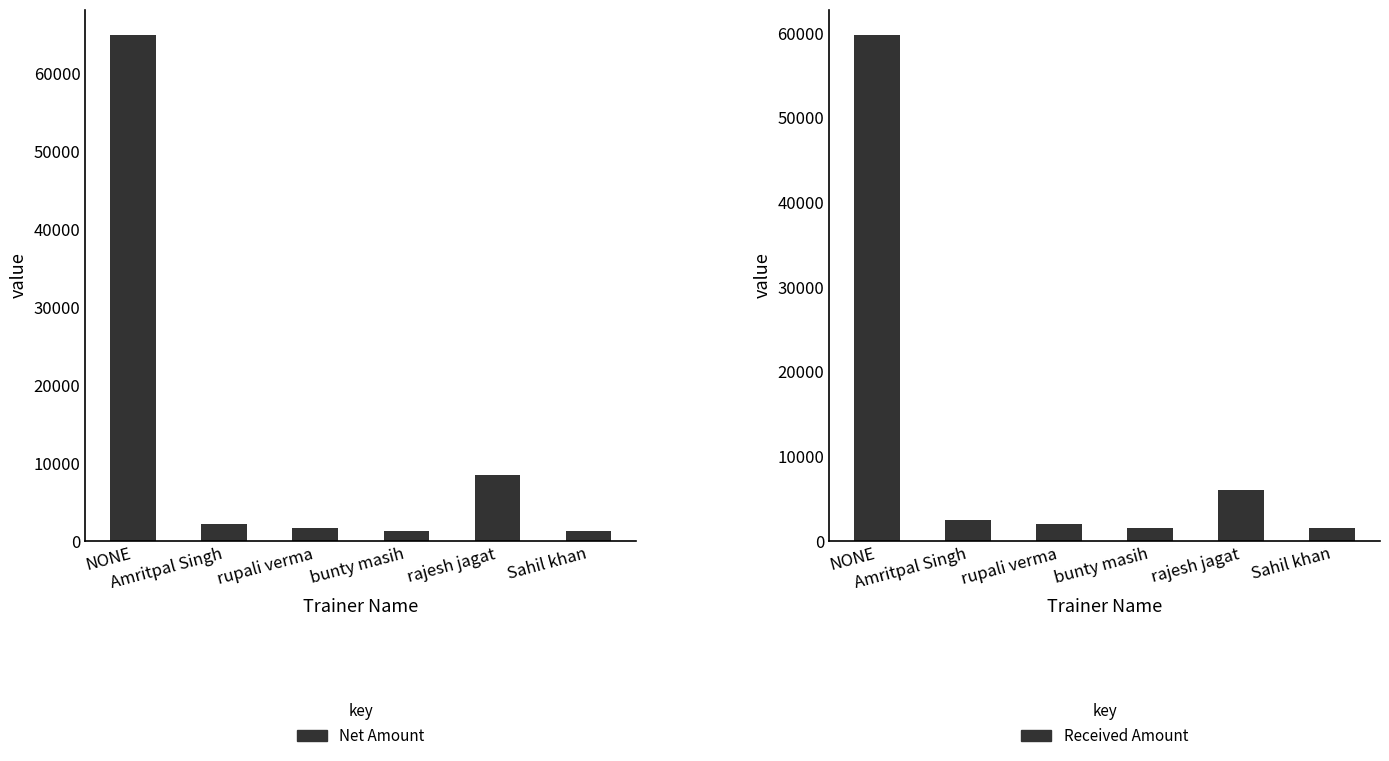

What is the maximum value for Net Amount?

64967.8